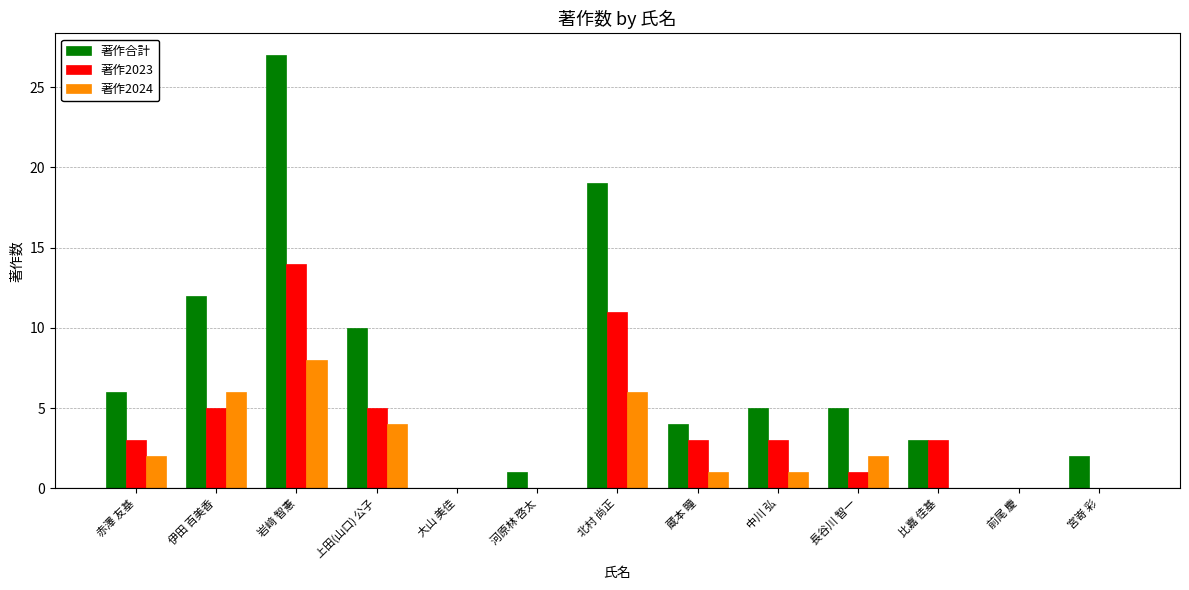

The value of 著作2023 at 北村 尚正 is 17. True or false?

False